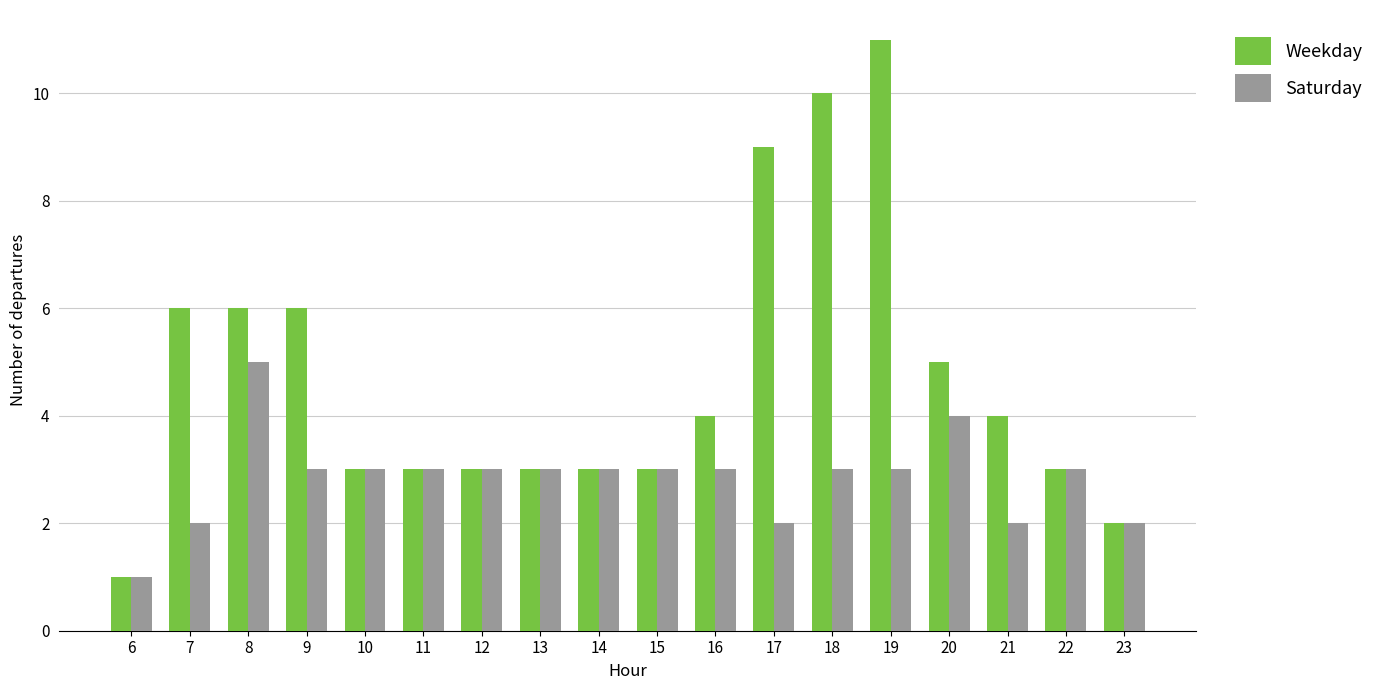

Which series has the largest total across all categories?

Weekday